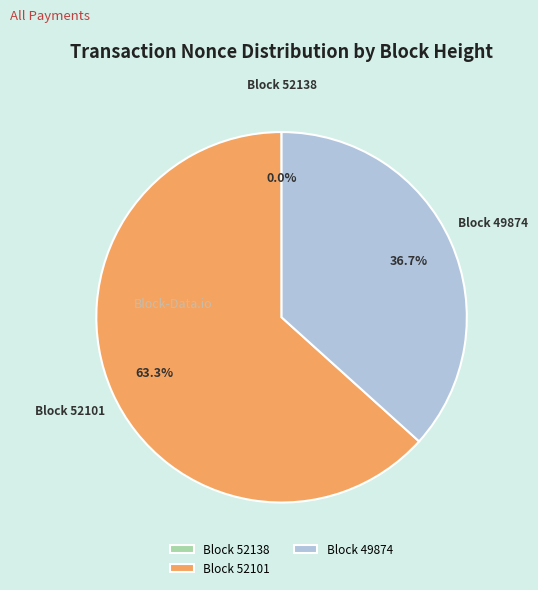

Which category has the biggest portion of the pie?

Block 52101